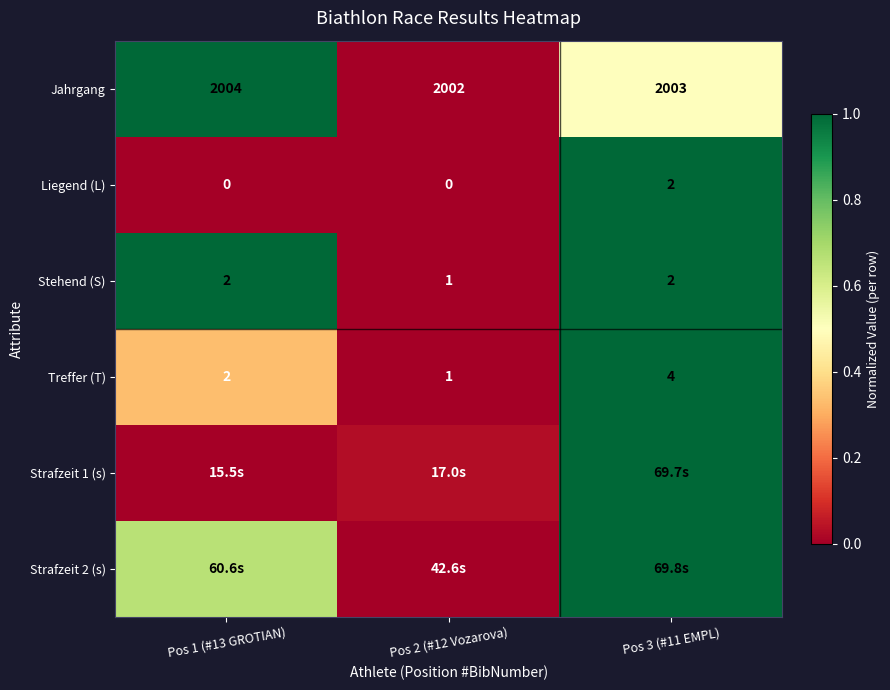

At which label does Jahrgang reach its peak?

Pos 1 (#13 GROTIAN)